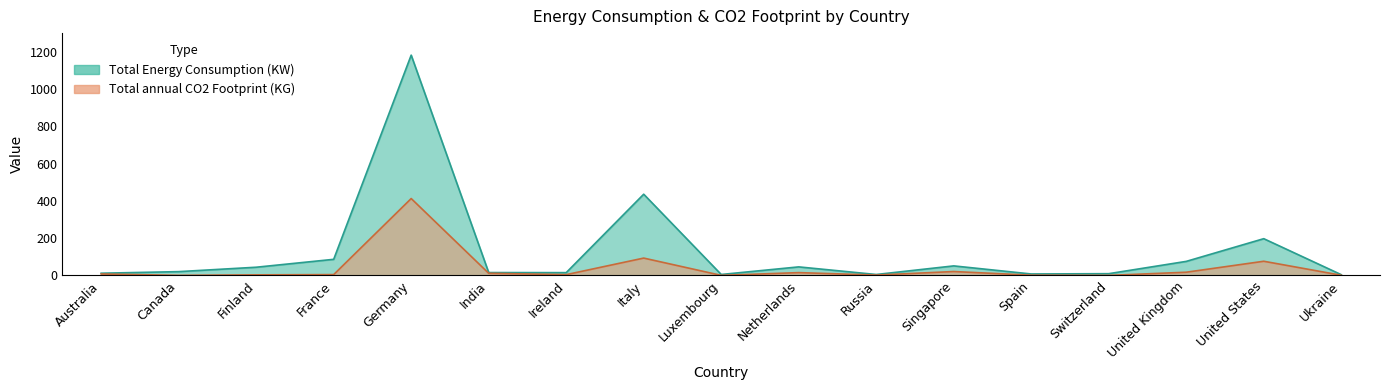

What is the sum of the Total annual CO2 Footprint (KG) values at Netherlands and United Kingdom?

32.2